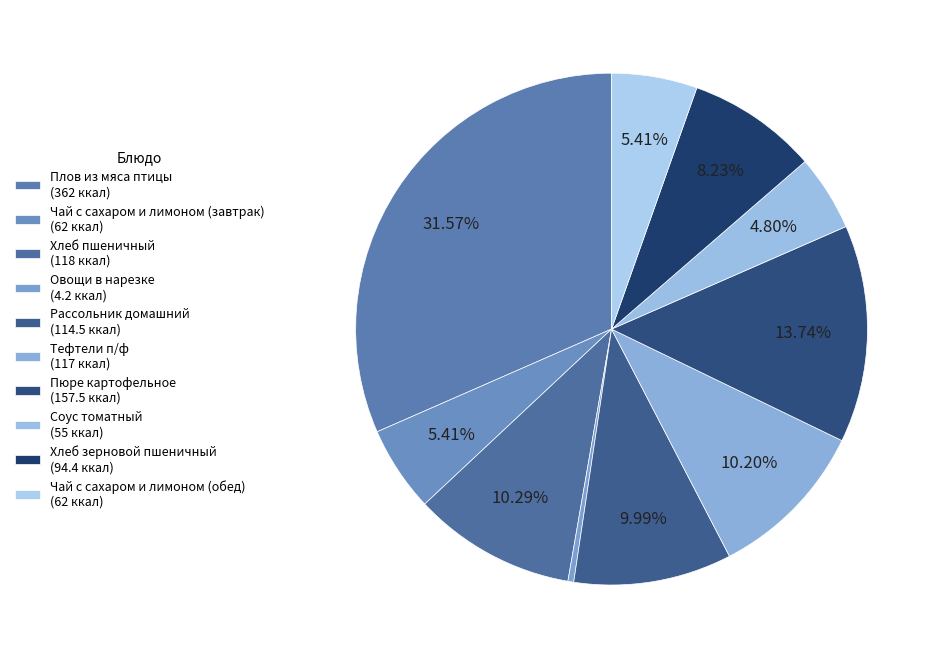

Which category has the biggest portion of the pie?

Плов из мяса птицы